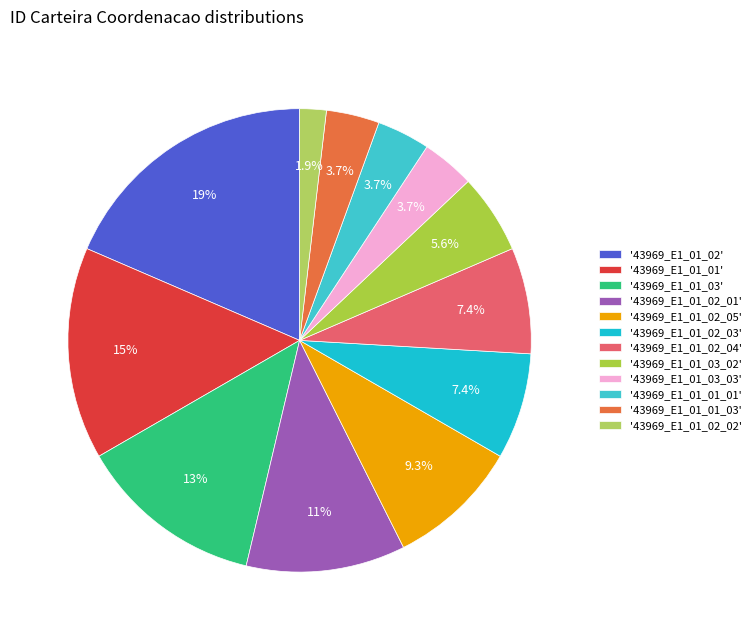

To the nearest percent, what is the difference between the largest and smallest slice percentages?

17%